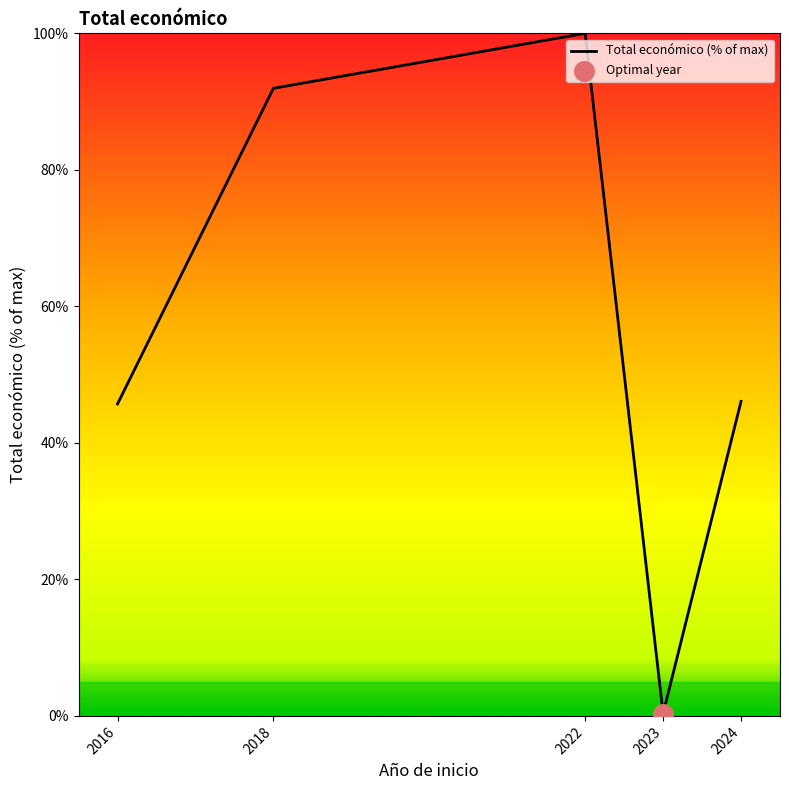

What is the change in value from 2018 to 2024?

-45.9